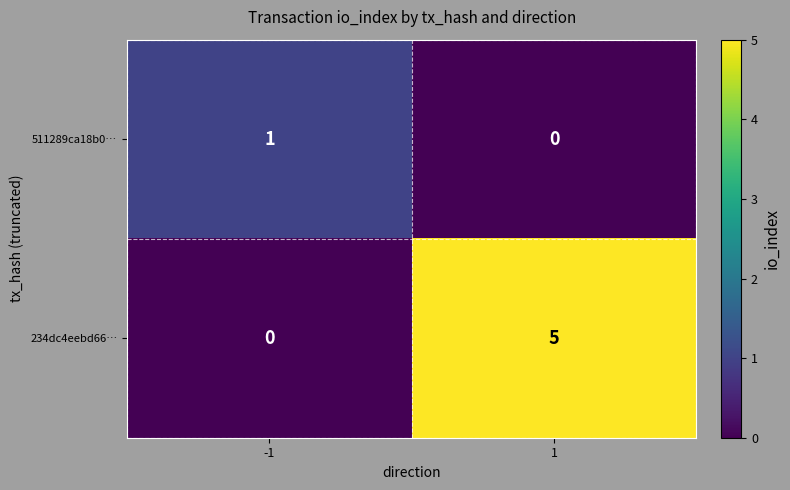

Which series has the widest spread of values?

234dc4eebd66…